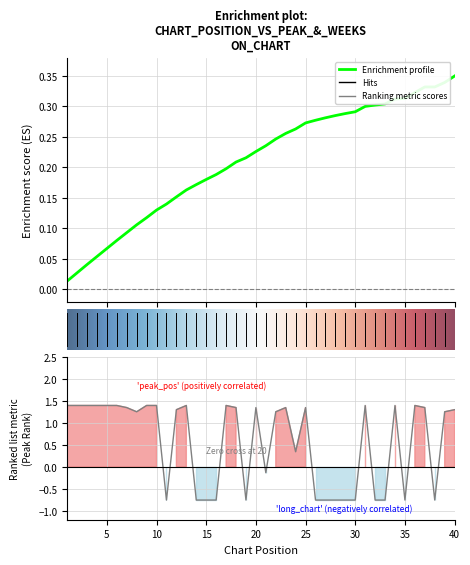

How many points are higher than both their immediate neighbors (excluding endpoints)?

8